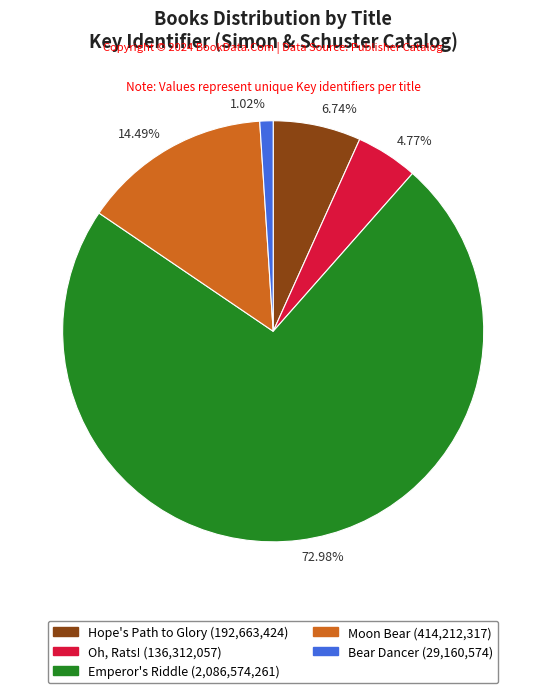

Which slice represents more than half of the pie?

Emperor's Riddle